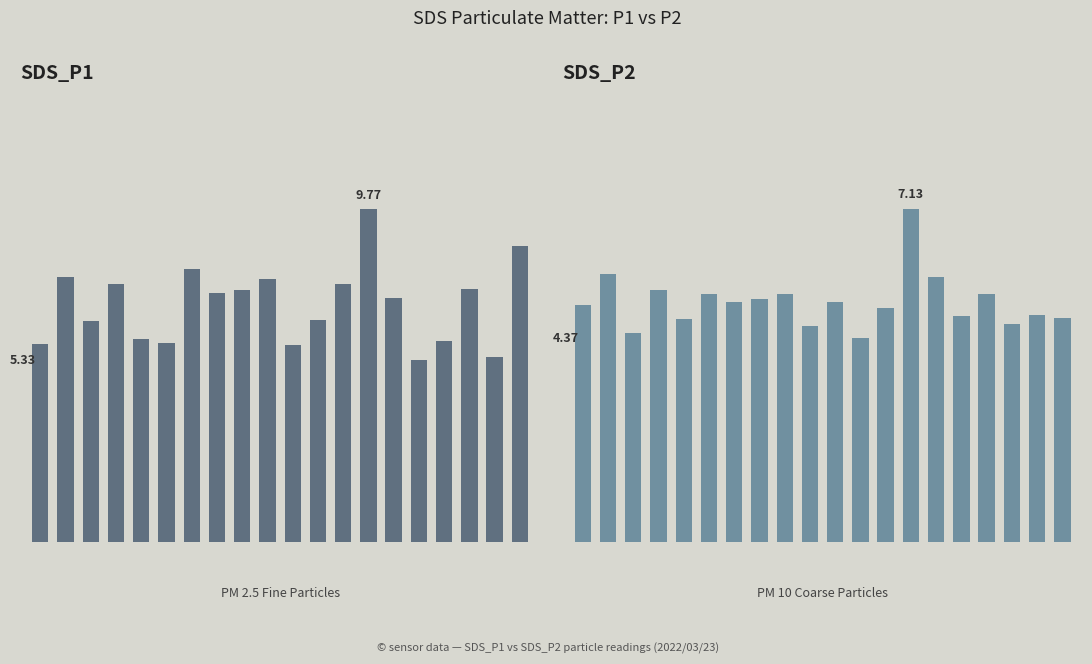

What value does the SDS_P2 series have at 13?

7.1